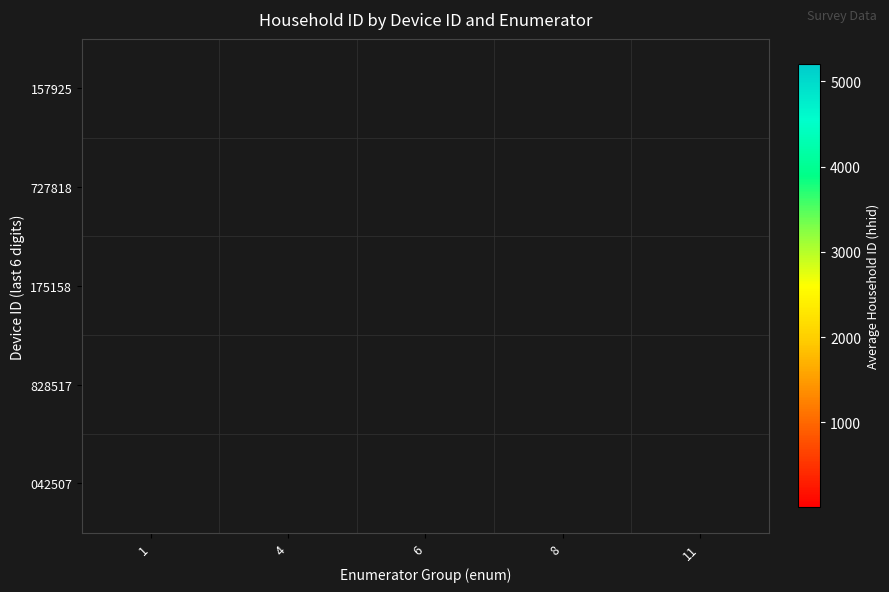

What value does the 042507 series have at 6?

403.7